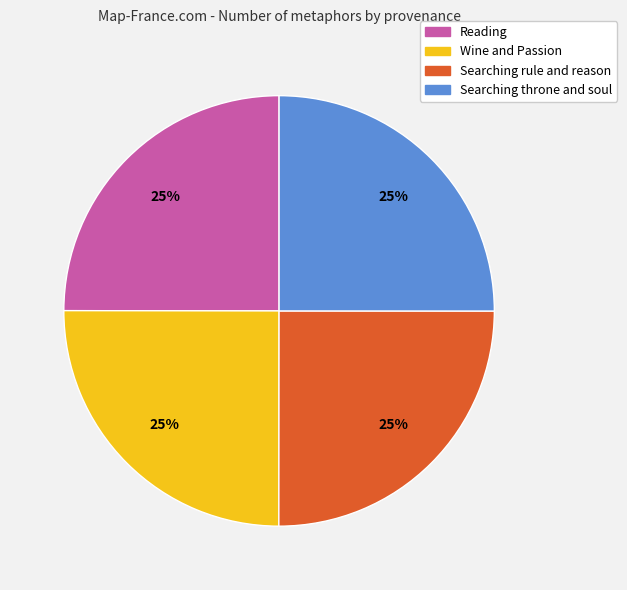

To the nearest percent, what portion does Reading represent?

25%